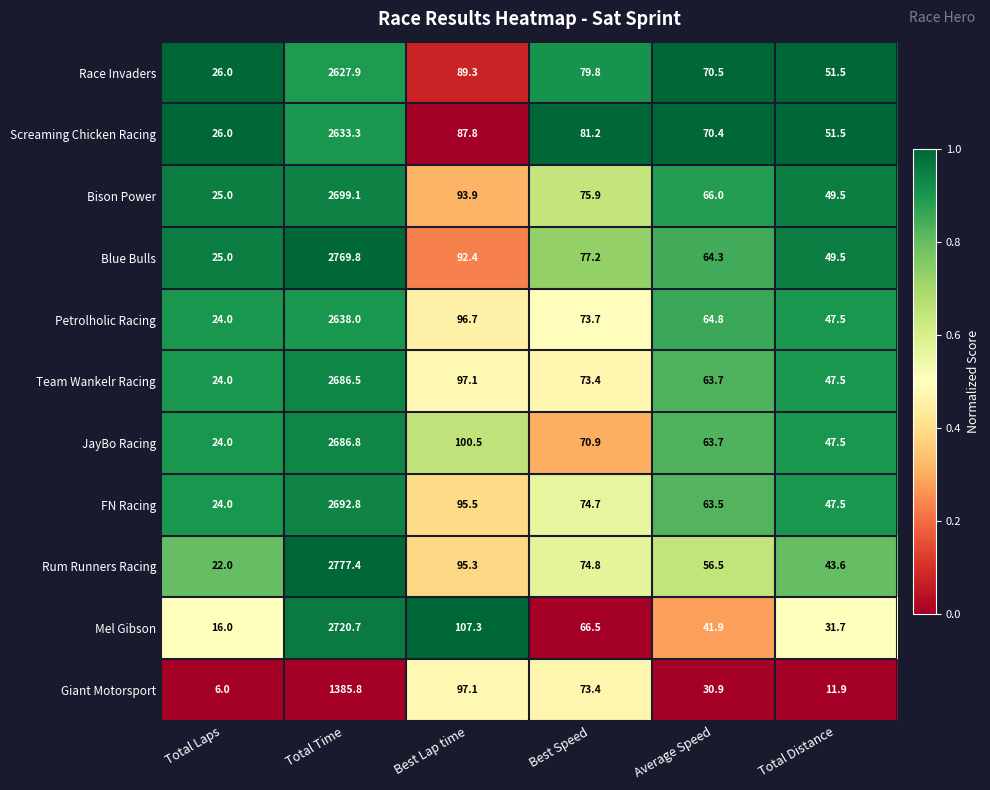

What is the difference between the Blue Bulls values at Total Laps and Total Distance?

24.5